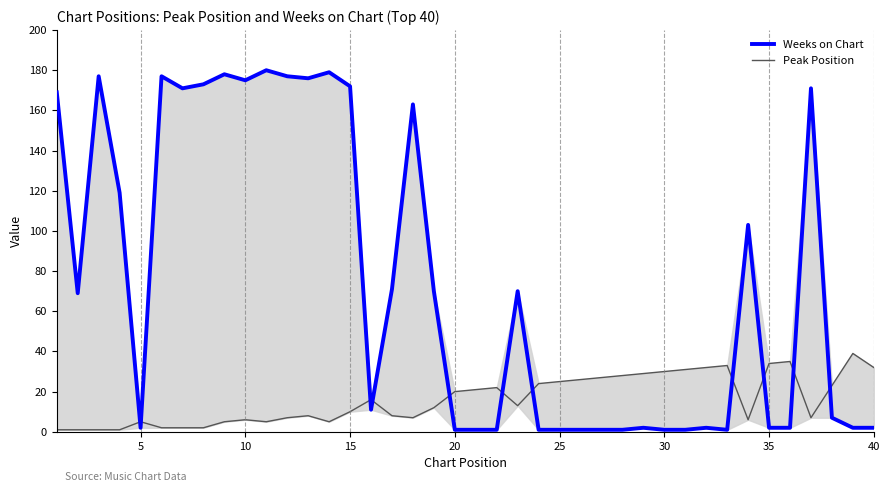

Reading left to right, extract all data points from this chart.

Weeks on Chart: 169	69	177	119	2	177	171	173	178	175	180	177	176	179	172	11	71	163	70	1	1	1	70	1	1	1	1	1	2	1	1	2	1	103	2	2	171	7	2	2
Peak Position: 1	1	1	1	5	2	2	2	5	6	5	7	8	5	10	16	8	7	12	20	21	22	13	24	25	26	27	28	29	30	31	32	33	6	34	35	7	23	39	32